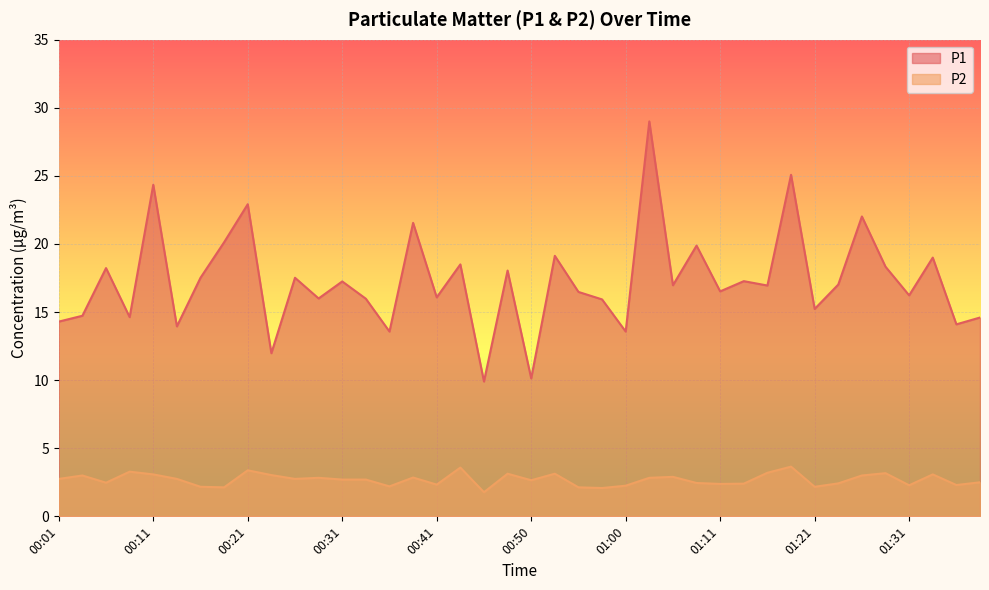

List the labels in order of P2 value, largest first.

01:18, 00:43, 00:21, 00:09, 01:16, 01:29, 00:48, 00:53, 00:11, 01:34, 00:23, 00:04, 01:26, 01:05, 00:38, 00:28, 01:03, 00:01, 00:13, 00:26, 00:31, 00:33, 00:50, 01:39, 00:06, 01:08, 01:23, 01:13, 01:11, 00:41, 01:37, 01:31, 01:00, 00:36, 00:16, 01:21, 00:18, 00:55, 00:58, 00:45